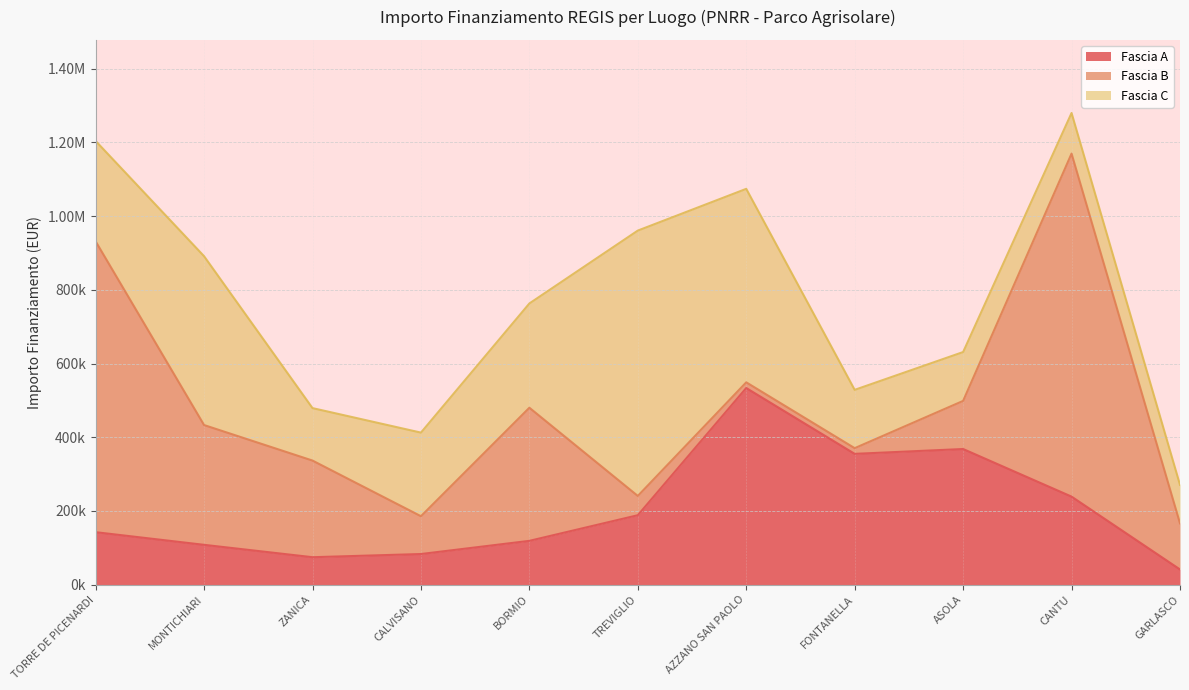

How many lines are shown in the chart?

3